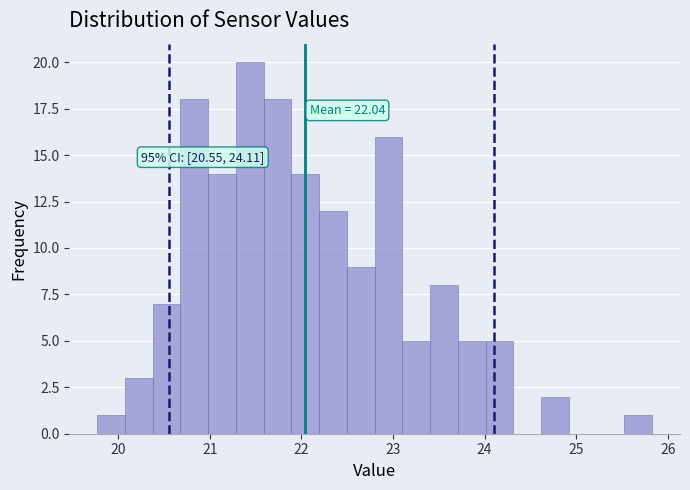

Around what value on the x-axis is the tallest bar? Give the approximate position of its centre, as read against the axis.

21.4